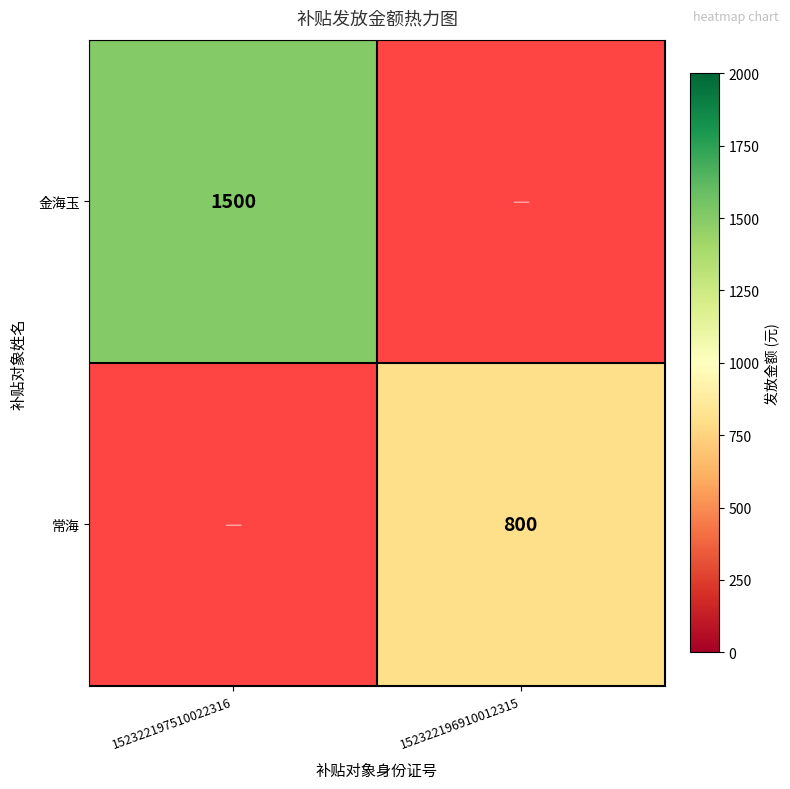

The 常海 series shows 800 at 152322196910012315. True or false?

True